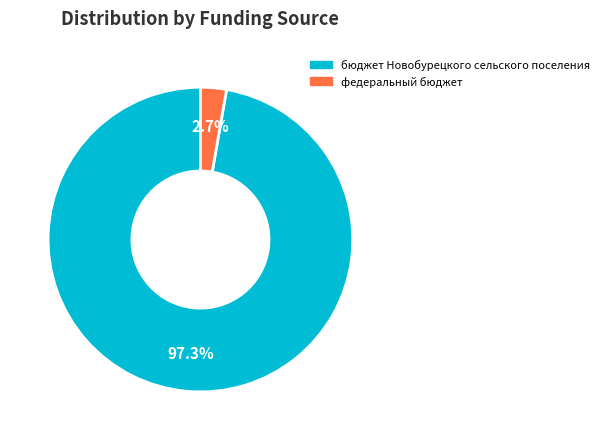

Is there any slice that represents more than half of the pie?

Yes